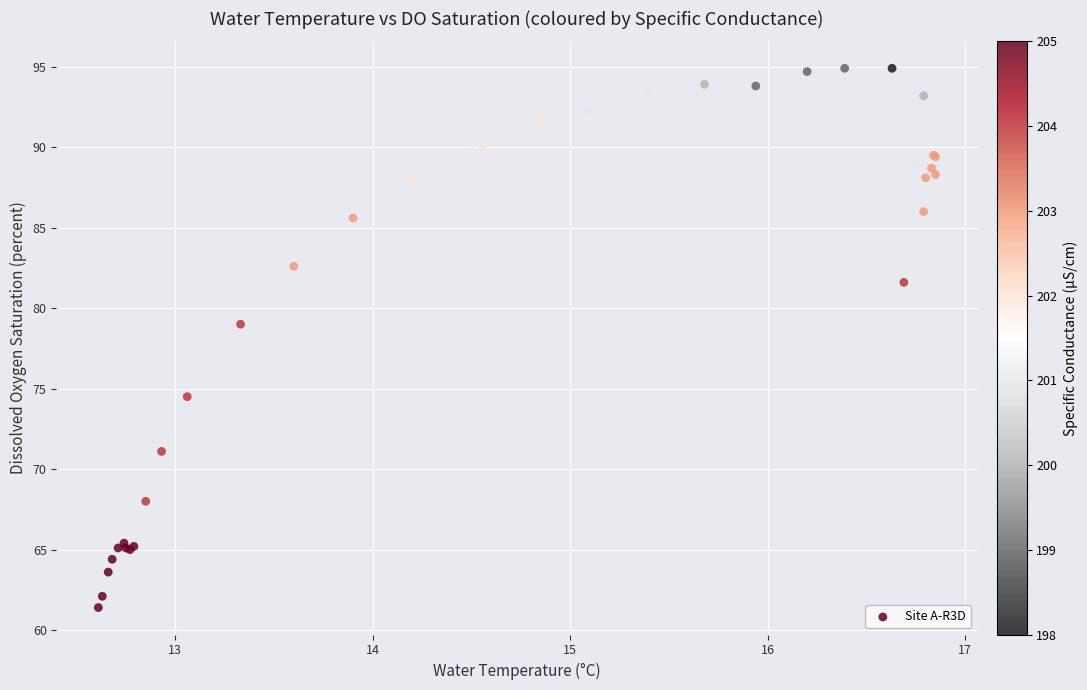

What Y value in the scatter plot is closest to 78?

79.0